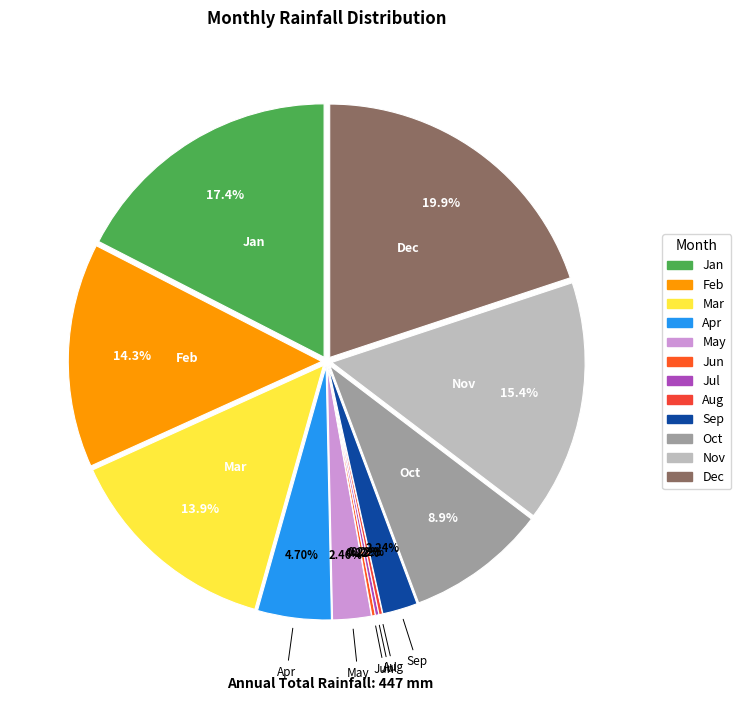

Between Mar and Jan, which is larger?

Jan